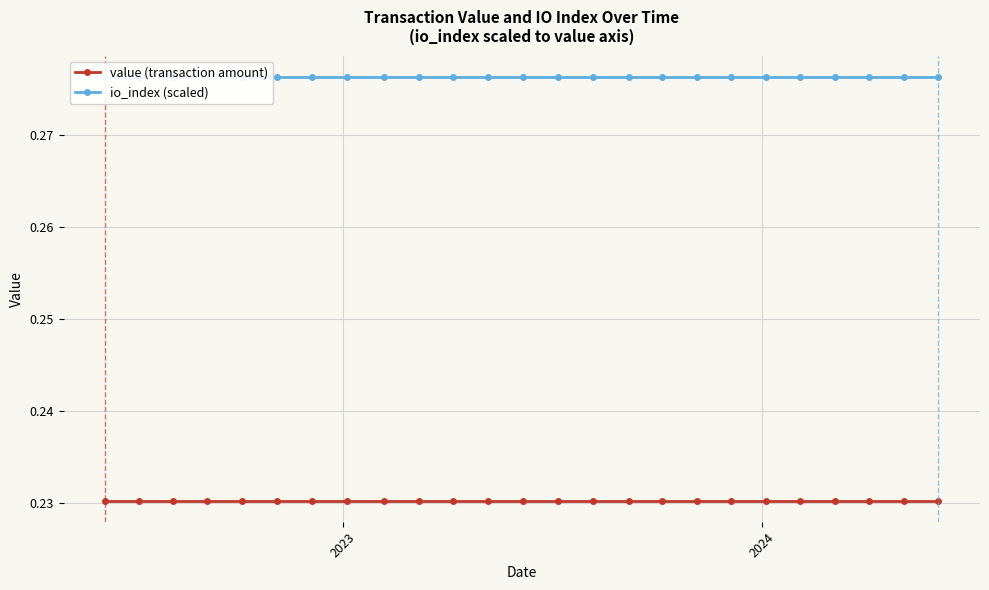

Which series has the largest range (max minus min)?

value (transaction amount)